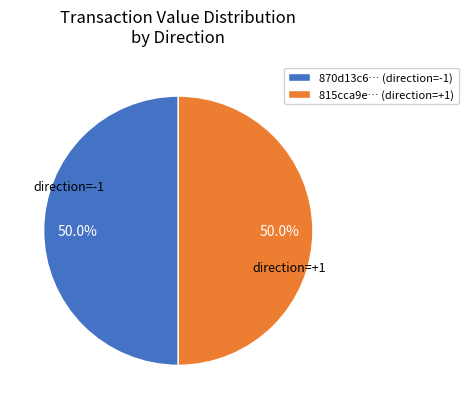

Approximately how many times larger is the value at 815cca9e… (direction=+1) compared to 870d13c6… (direction=-1)?

1.0